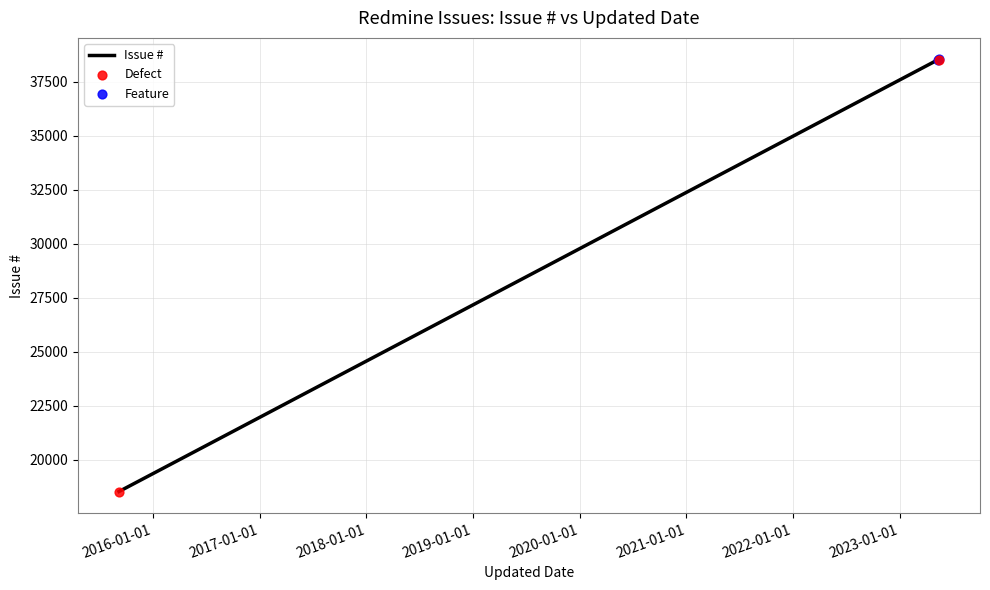

What is the difference between the maximum and minimum values?

20001